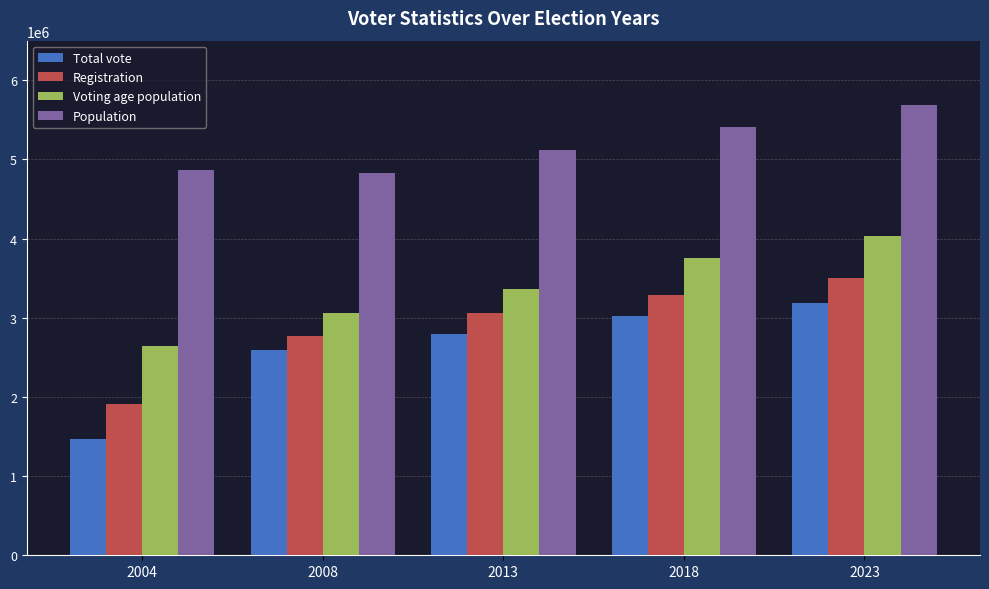

Count the number of categories in the chart.

5